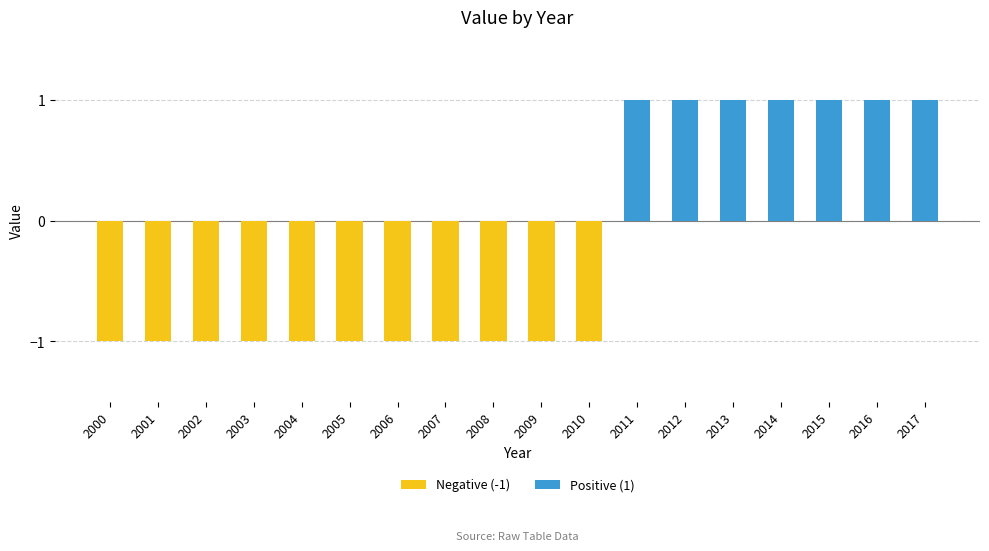

Which series changed the most between 2005 and 2017?

Negative (-1)